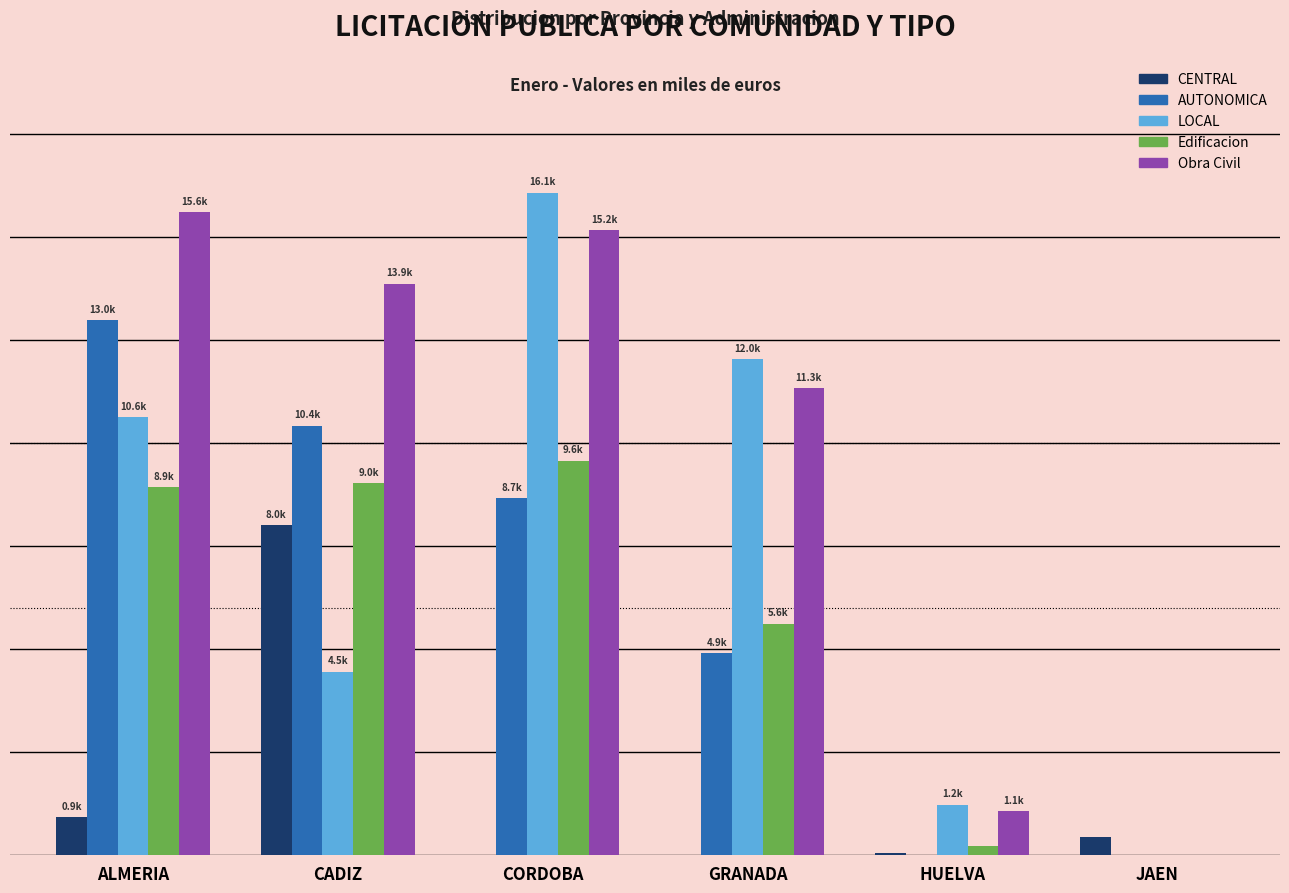

What are all the series names shown in the legend?

CENTRAL, AUTONOMICA, LOCAL, Edificacion, Obra Civil